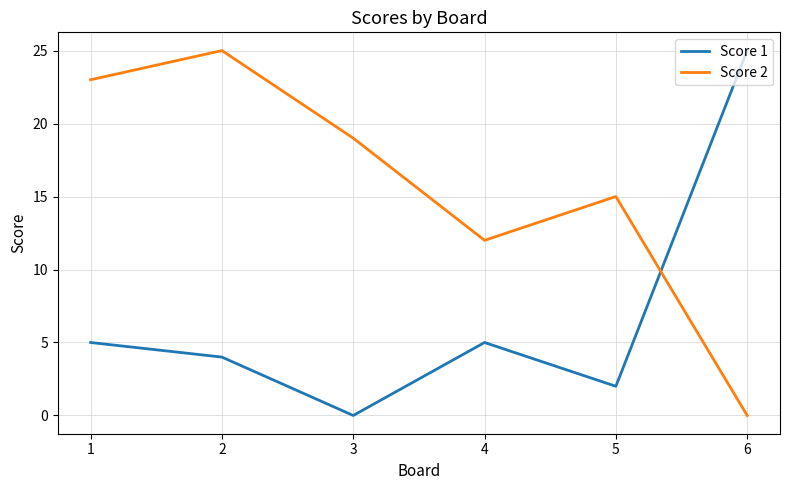

What is the sum of all Score 2 values?

94